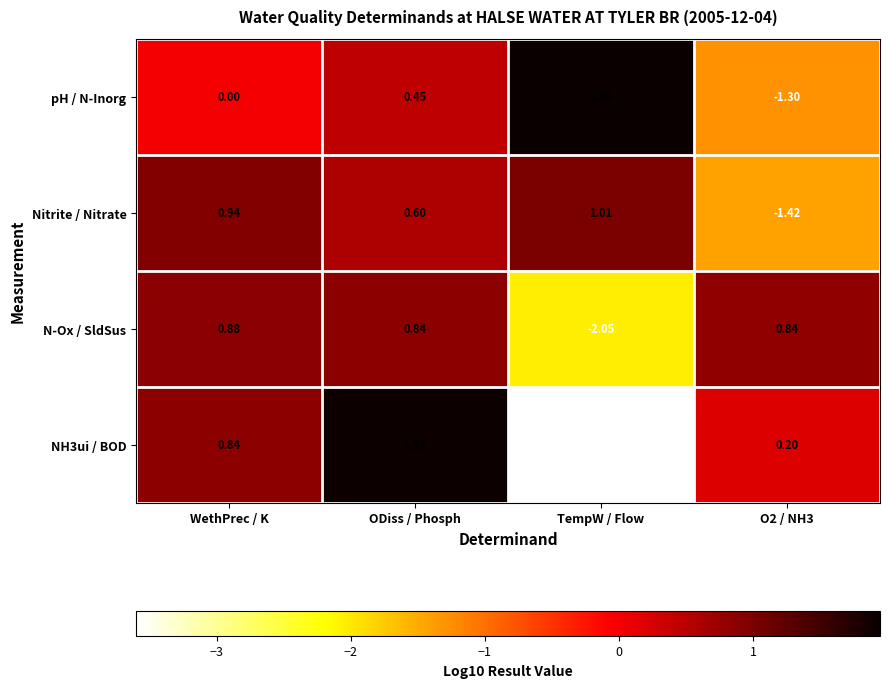

How many data points does each series have?

4